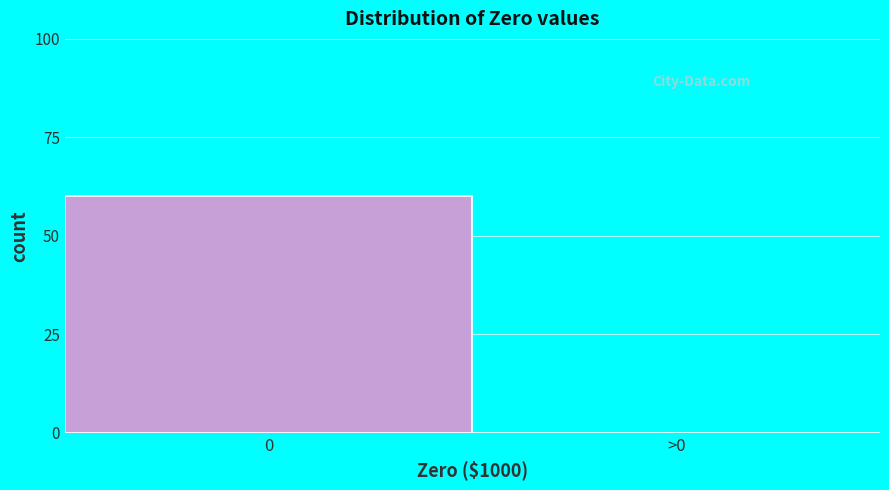

Reading right to left, extract all data points from this chart.

>0=0	0=60